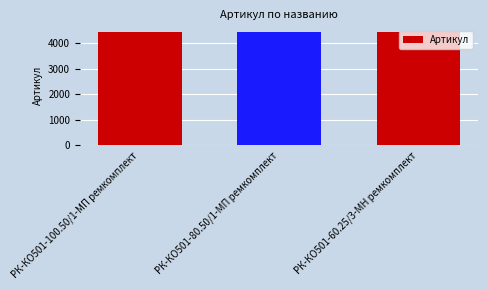

The chart shows a value of 4438 at РК-КО501-100.50/1-МП ремкомплект. True or false?

True